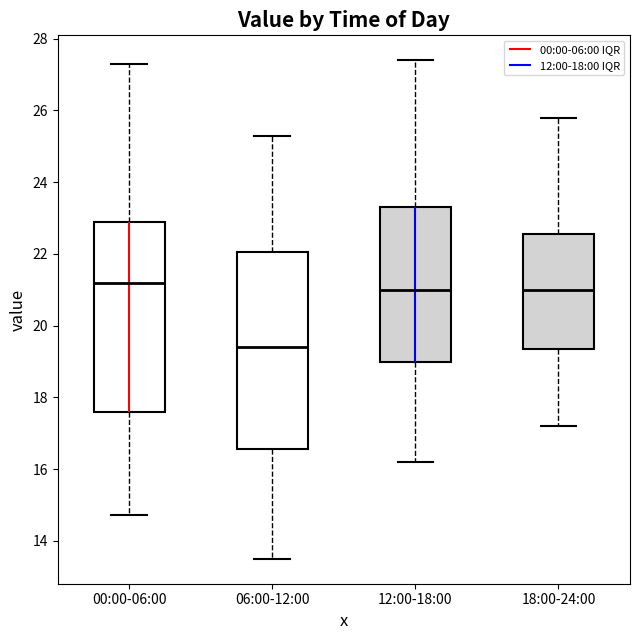

Reading left to right, read every box against the y-axis: the position of its median line, the range the box covers, and the ends of its whiskers. The values are not printed on the chart, so give them approximately, as read against the axis.

00:00-06:00: median 21.2, box 17.6 to 23.0, whiskers 14.8 to 27.4
06:00-12:00: median 19.4, box 16.6 to 22.0, whiskers 13.6 to 25.4
12:00-18:00: median 21.0, box 19.0 to 23.4, whiskers 16.2 to 27.4
18:00-24:00: median 21.0, box 19.4 to 22.6, whiskers 17.2 to 25.8